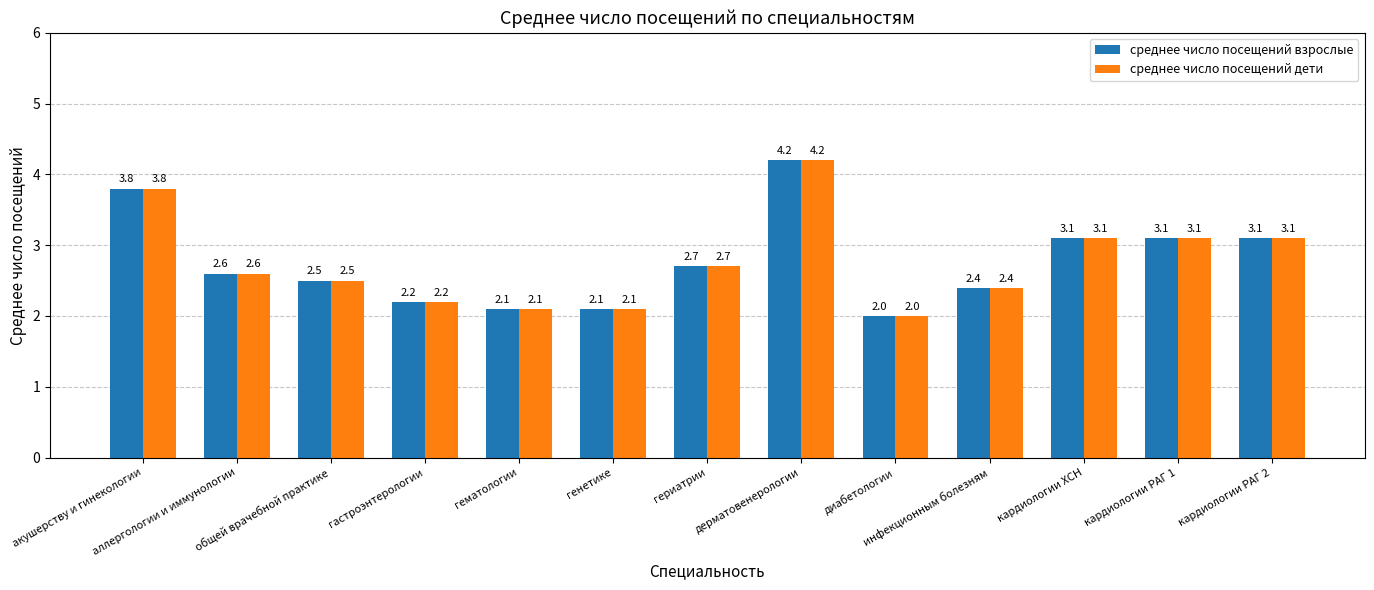

What is the maximum value for среднее число посещений взрослые?

4.2